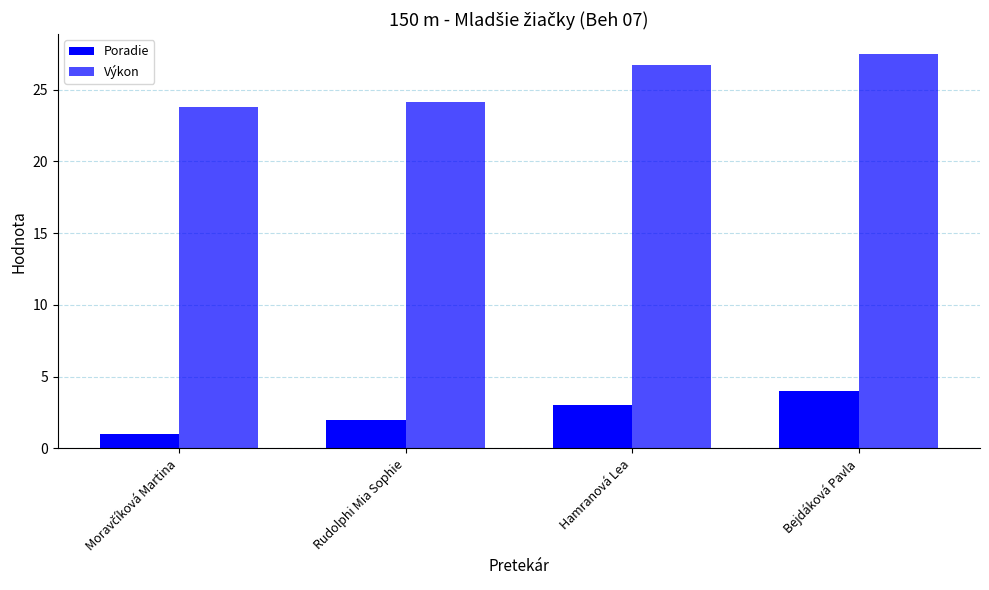

Are the bars horizontal?

No